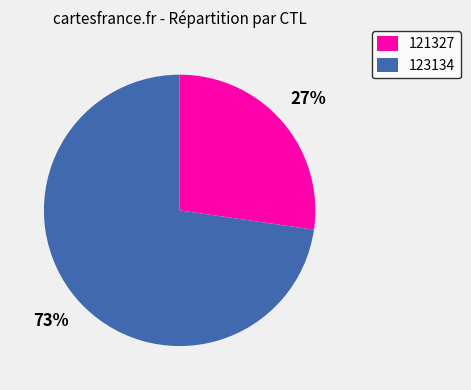

Is the sum of 123134 and 121327 greater than half?

Yes